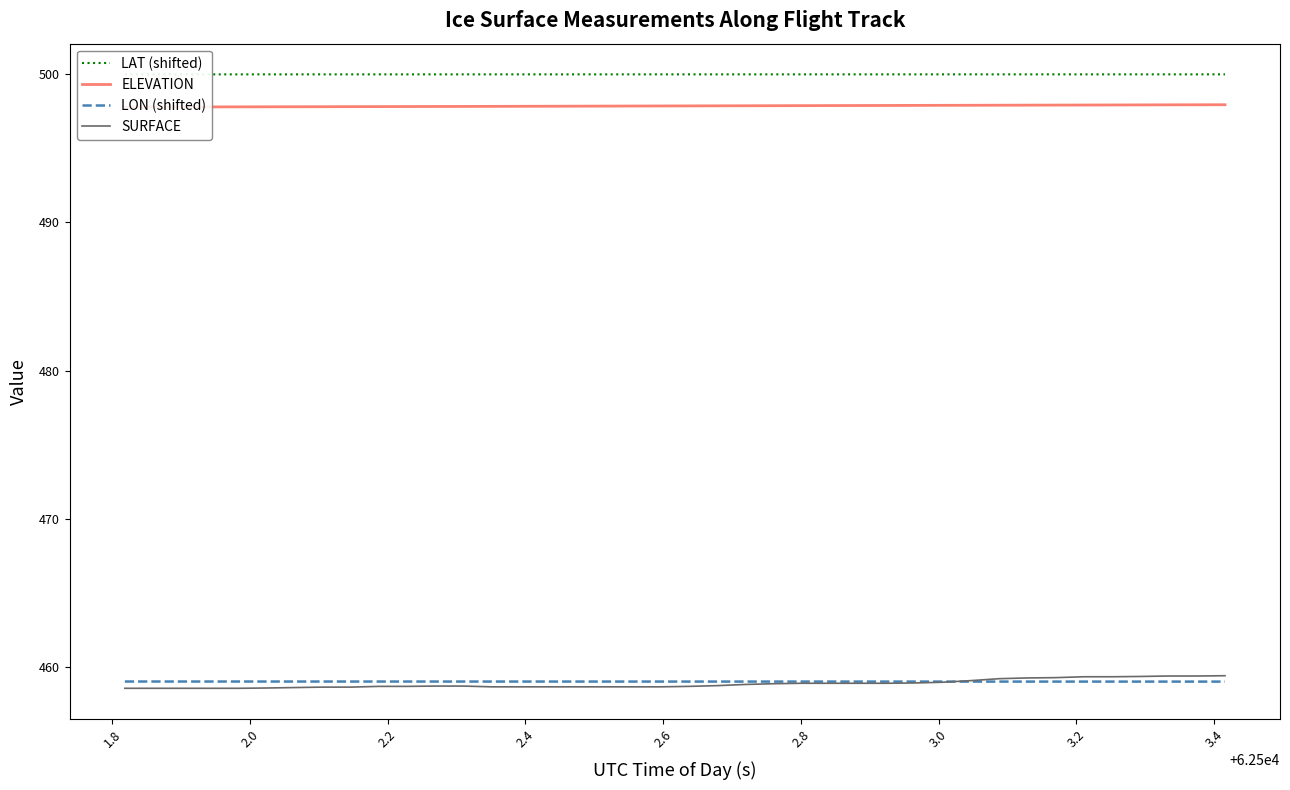

What is the highest value of the SURFACE series?

459.4